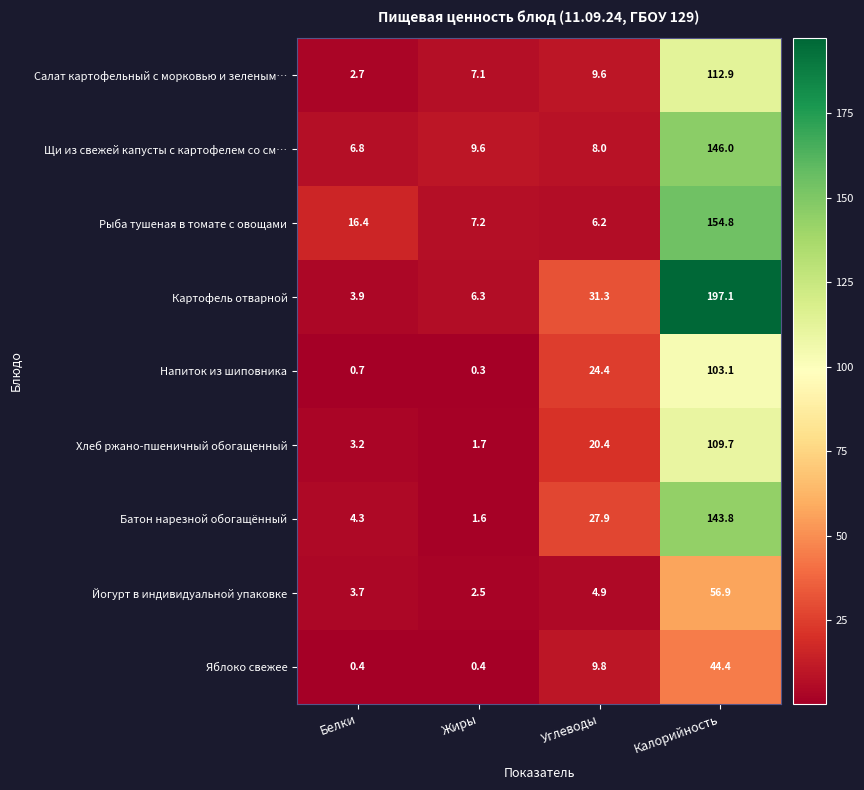

What is the difference between the maximum and minimum values in the Щи из свежей капусты с картофелем со см… series?

139.2